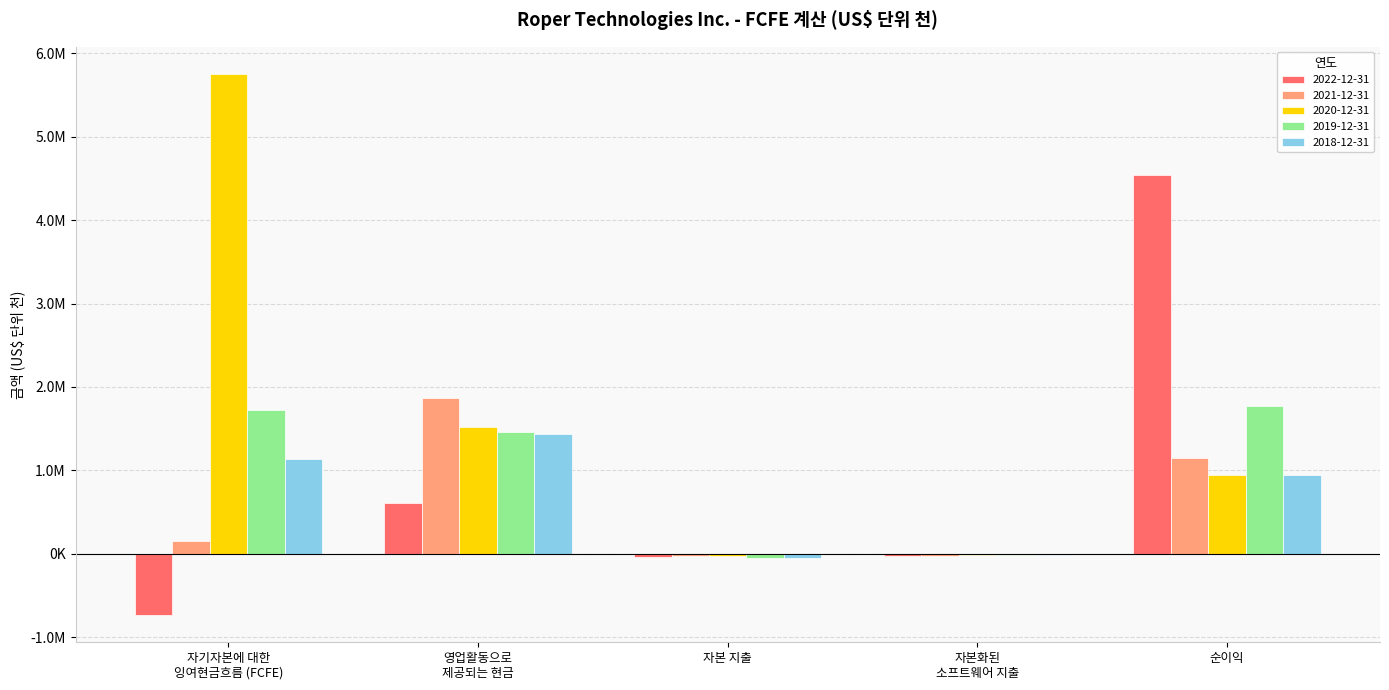

Reading right to left, what are all the values shown in this chart?

2022-12-31: 순이익=4544700	자본화된
소프트웨어 지출=-30200	자본 지출=-40100	영업활동으로
제공되는 현금=606600	자기자본에 대한
잉여현금흐름 (FCFE)=-737600
2021-12-31: 순이익=1152600	자본화된
소프트웨어 지출=-29700	자본 지출=-32900	영업활동으로
제공되는 현금=1866200	자기자본에 대한
잉여현금흐름 (FCFE)=153600
2020-12-31: 순이익=949700	자본화된
소프트웨어 지출=-17700	자본 지출=-31200	영업활동으로
제공되는 현금=1525100	자기자본에 대한
잉여현금흐름 (FCFE)=5754200
2019-12-31: 순이익=1767900	자본화된
소프트웨어 지출=-10200	자본 지출=-52700	영업활동으로
제공되는 현금=1461800	자기자본에 대한
잉여현금흐름 (FCFE)=1721800
2018-12-31: 순이익=944400	자본화된
소프트웨어 지출=-9500	자본 지출=-49100	영업활동으로
제공되는 현금=1430100	자기자본에 대한
잉여현금흐름 (FCFE)=1137100